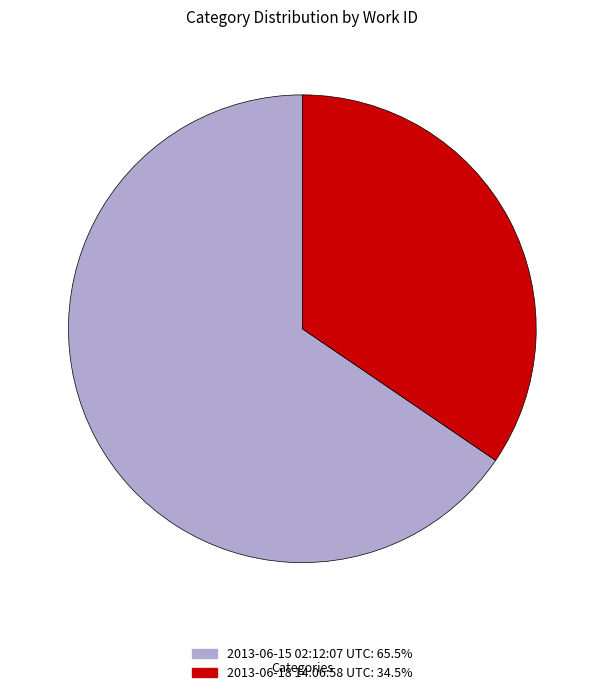

The 2013-06-15 02:12:07 UTC slice represents 65% of the pie. True or false?

True